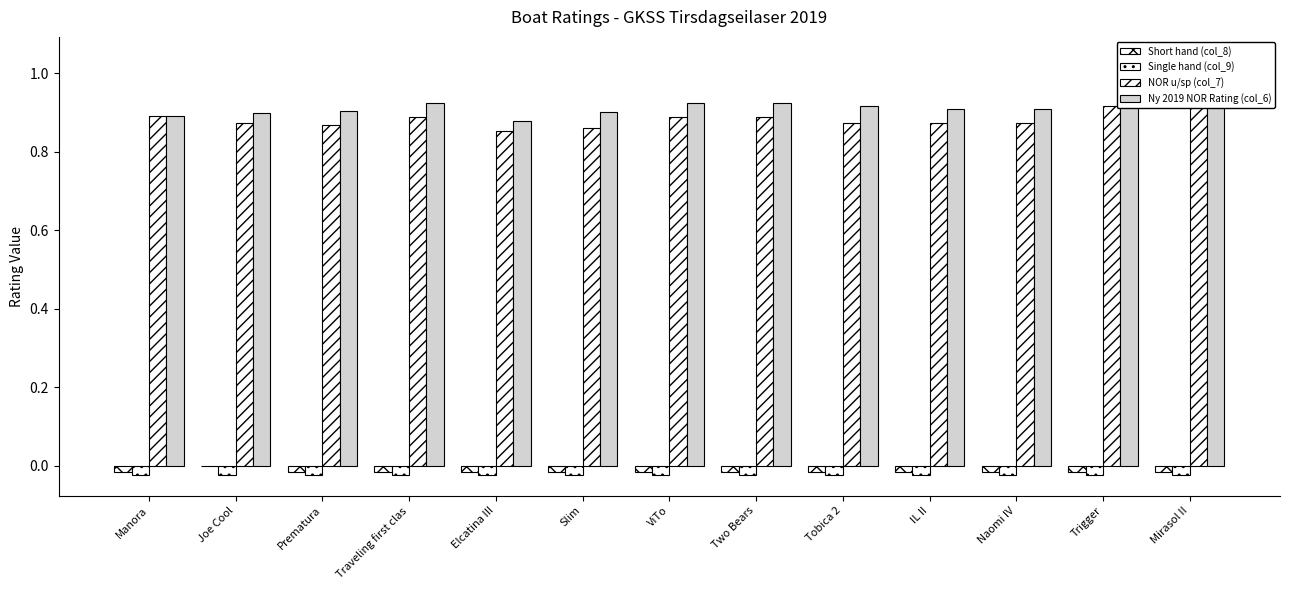

What is the difference between the maximum and minimum values in the Ny 2019 NOR Rating (col_6) series?

0.2